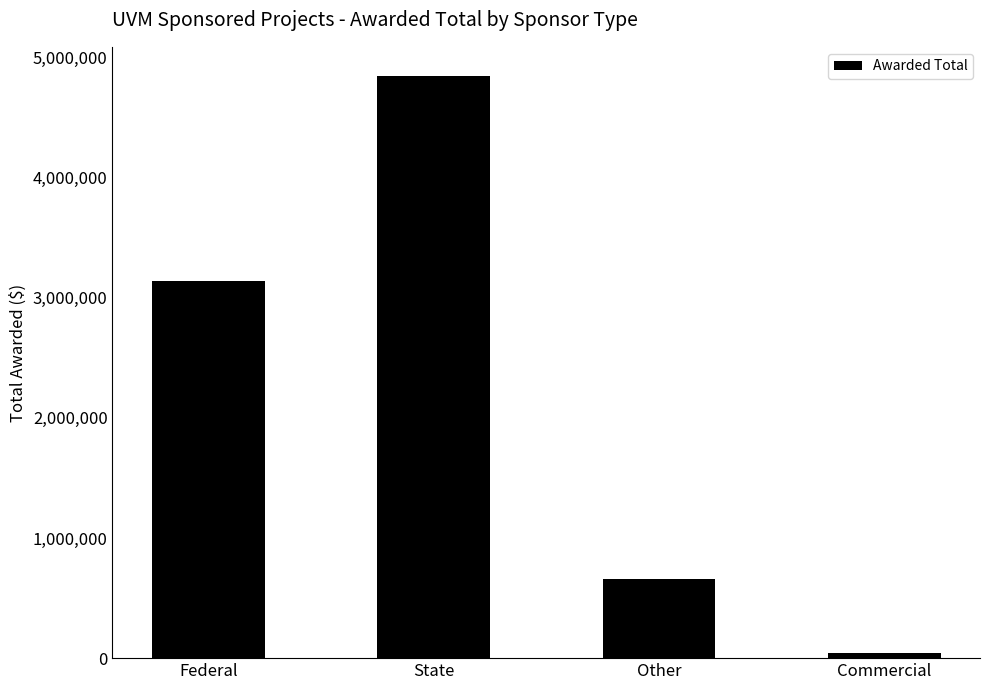

How many distinct data groups are displayed?

1